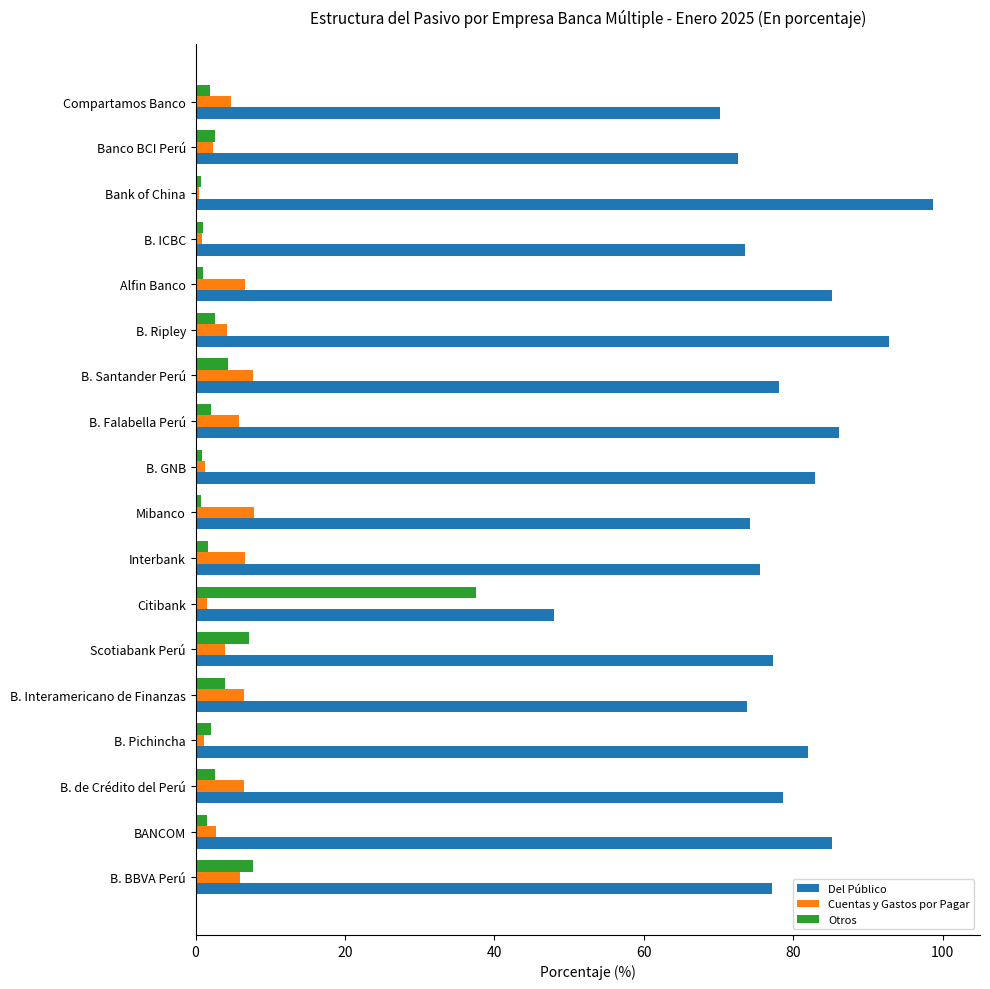

What is the difference between the maximum and minimum values in the Otros series?

36.8